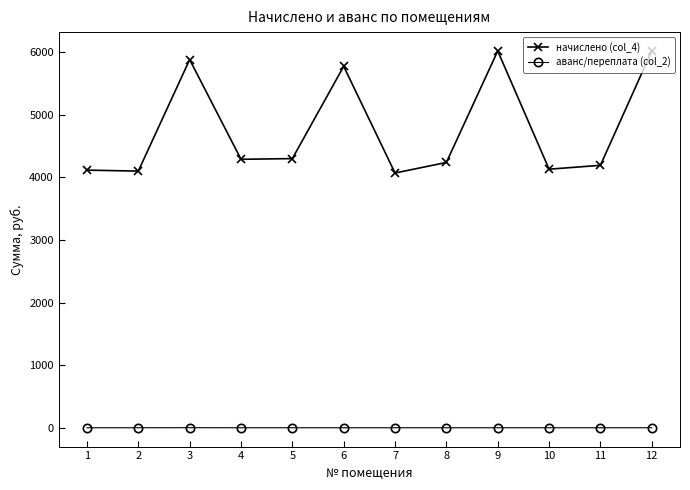

Which series has the widest spread of values?

начислено (col_4)